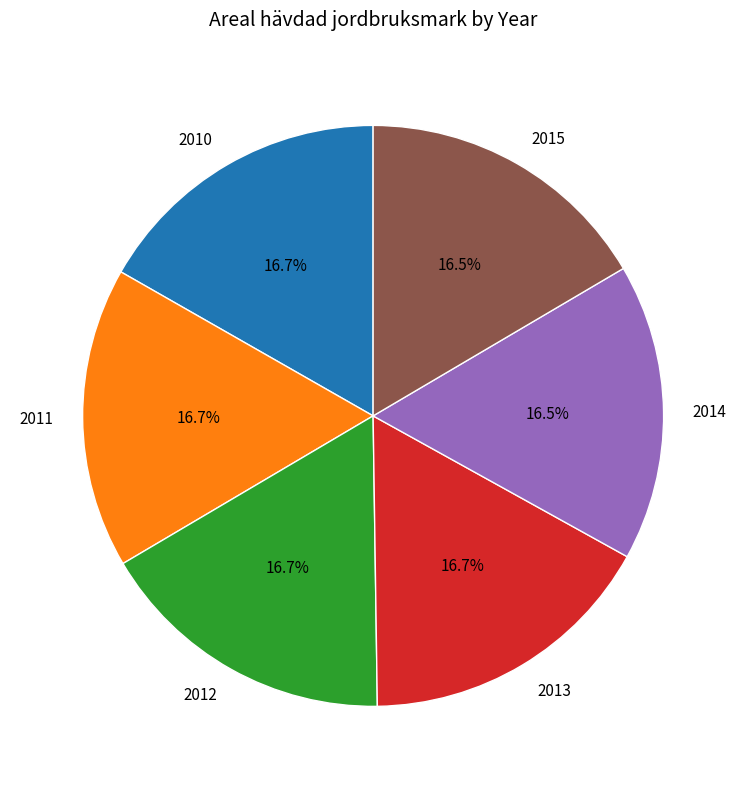

To the nearest percent, what portion does 2011 represent?

17%